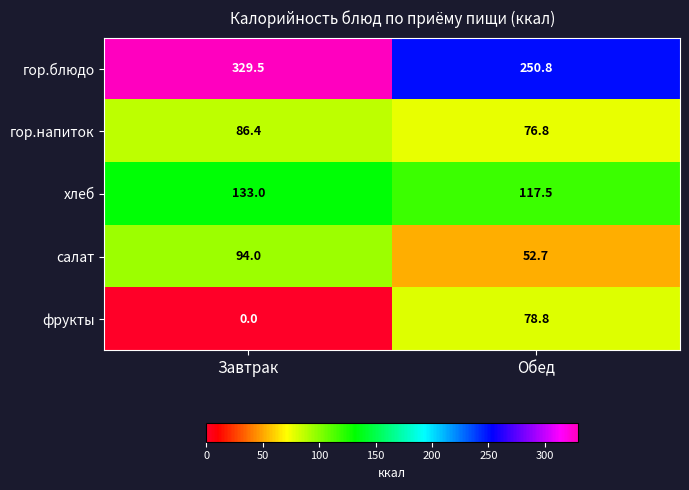

Which category has the highest value in the гор.блюдо series?

Завтрак